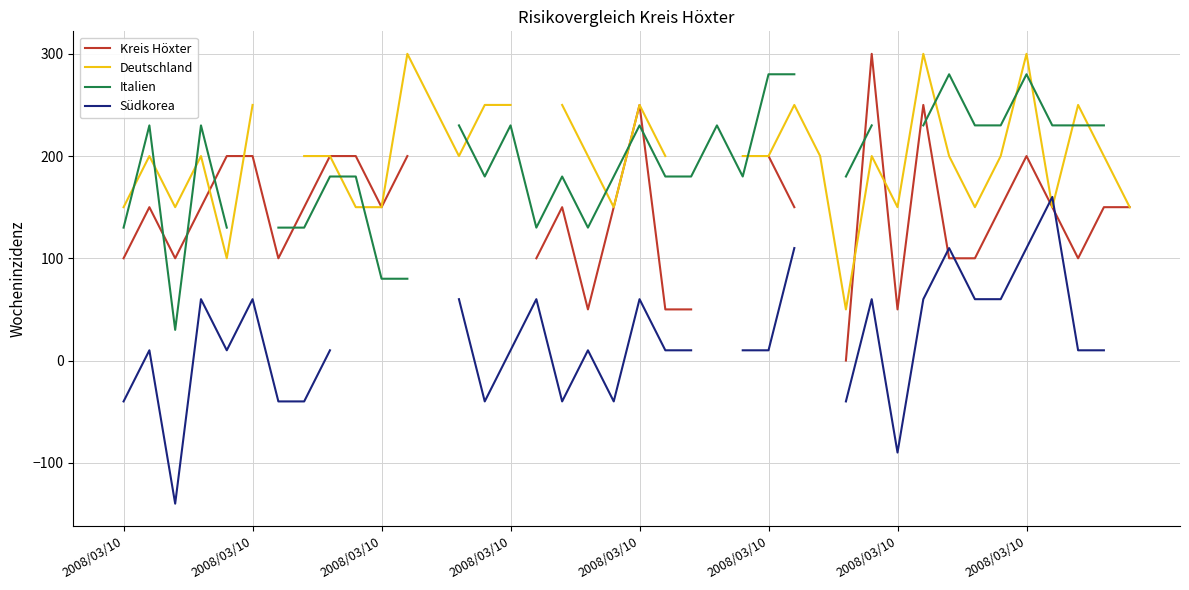

List the labels in order of Südkorea value, largest first.

2008/03/10, 8, 9, 10, 11, 12, 16, 23, 26, 27, 36, 32, 2008/03/10, 2008/03/10, 13, 20, 29, 31, 2008/03/10, 15, 18, 21, 22, 24, 25, 37, 38, 2008/03/10, 2008/03/10, 2008/03/10, 14, 17, 19, 39, 35, 33, 34, 28, 30, 2008/03/10